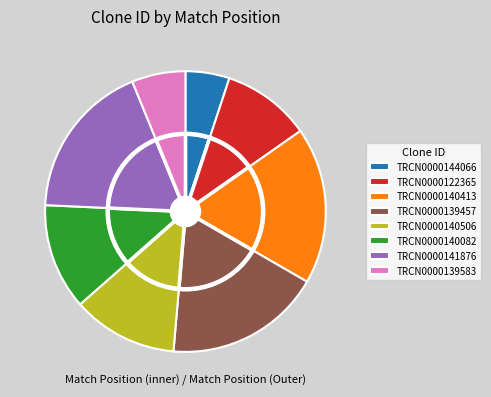

To the nearest percent, what is the combined percentage of TRCN0000139583 and TRCN0000139457?

24%